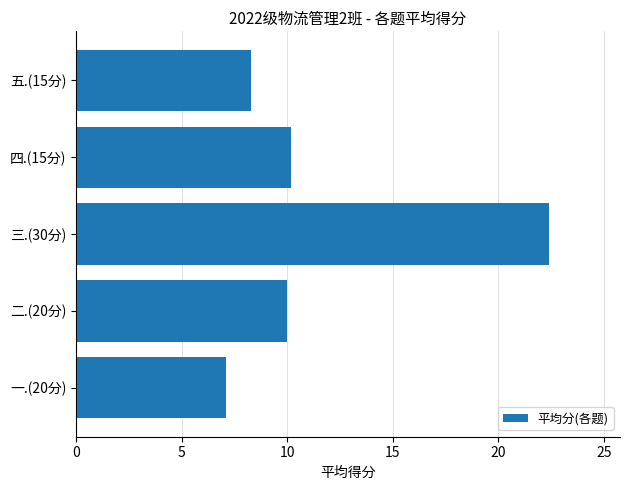

What is the ratio of the value at 三.(30分) to the value at 二.(20分)?

2.2